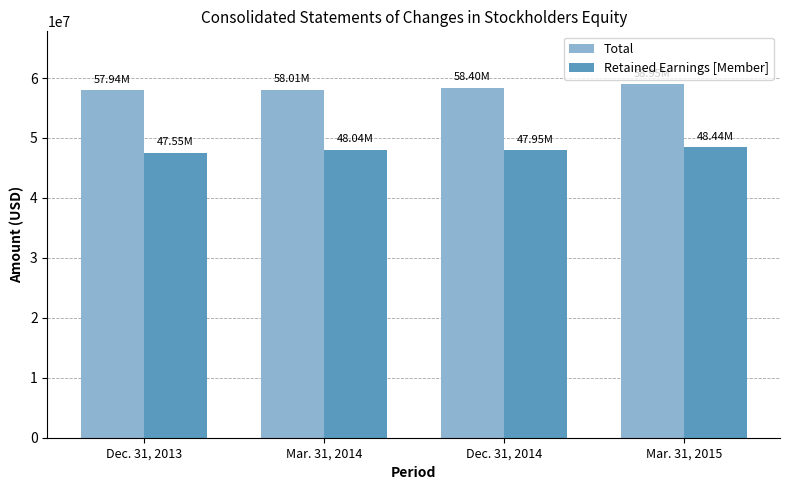

What is the minimum value shown in the chart?

47550000